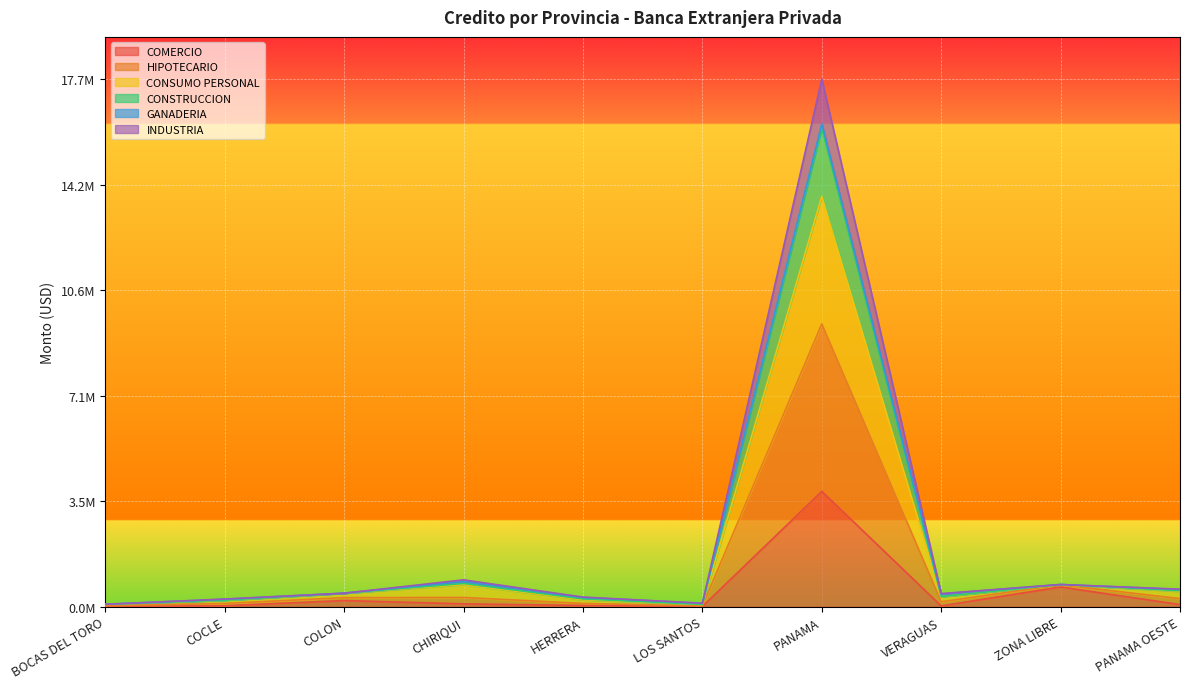

The value of INDUSTRIA at LOS SANTOS is 0.0. True or false?

False